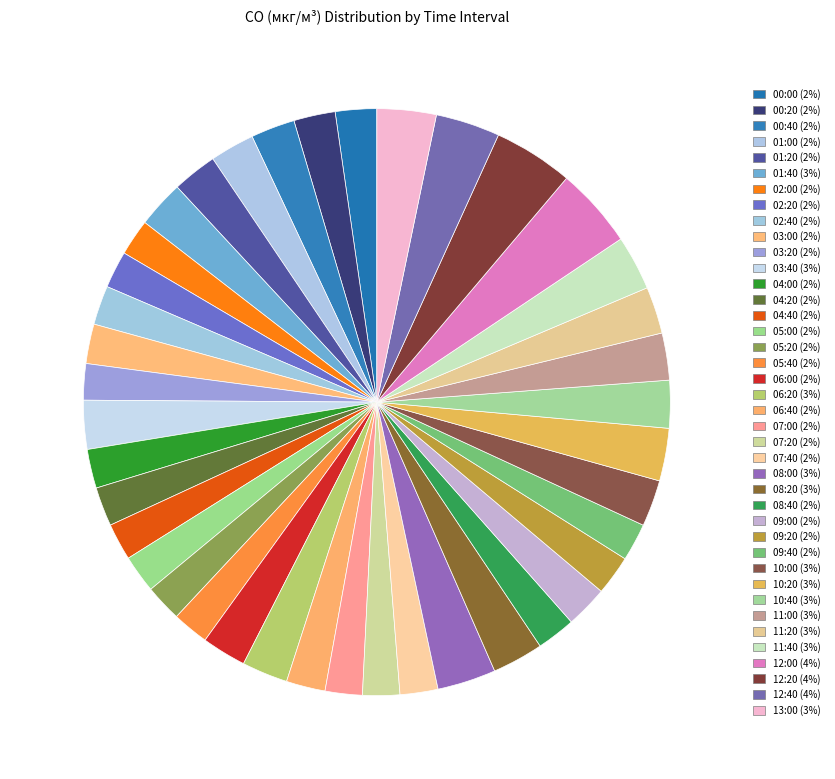

What portion of the pie excludes 01:40?

97.4%